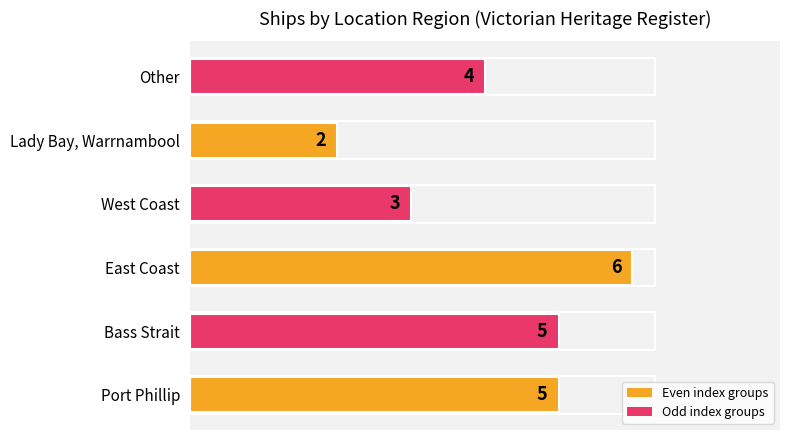

Which category has the lowest value across all series?

Lady Bay, Warrnambool